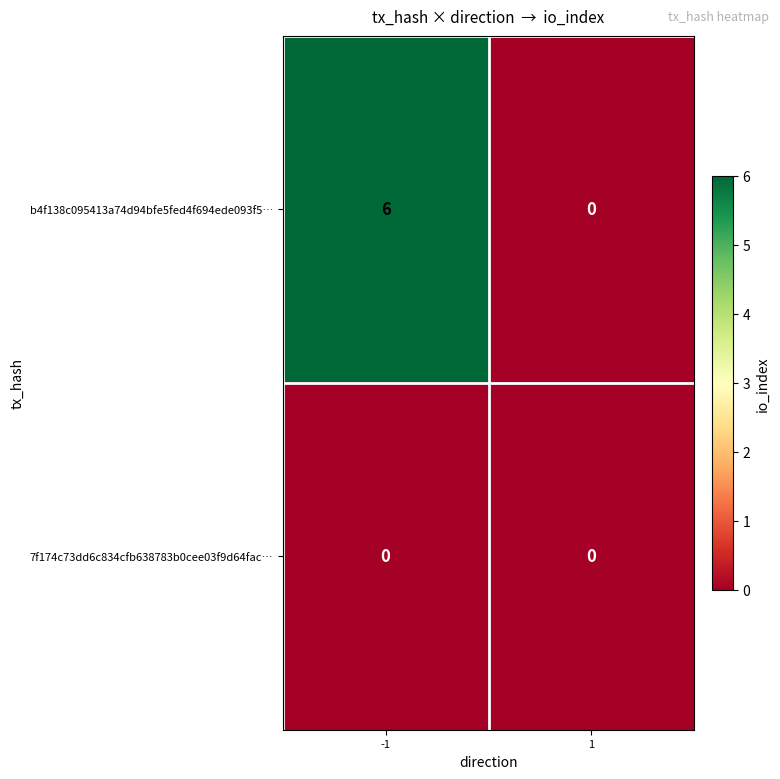

At -1, list the series in order from smallest to largest.

7f174c73dd6c834cfb638783b0cee03f9d64fac…, b4f138c095413a74d94bfe5fed4f694ede093f5…